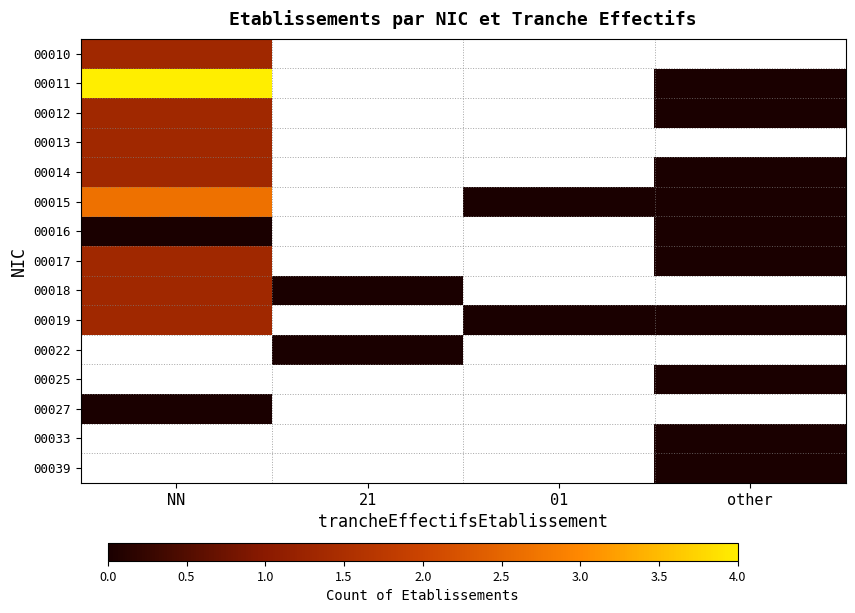

Which has a higher value, 21 or 01?

01